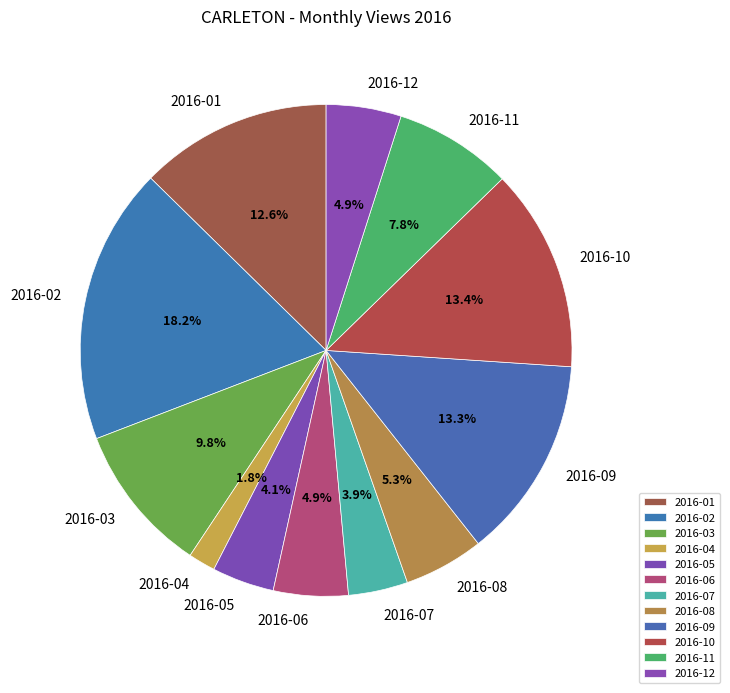

To the nearest percent, what is the difference between the 2016-07 and 2016-09 slice percentages?

9%